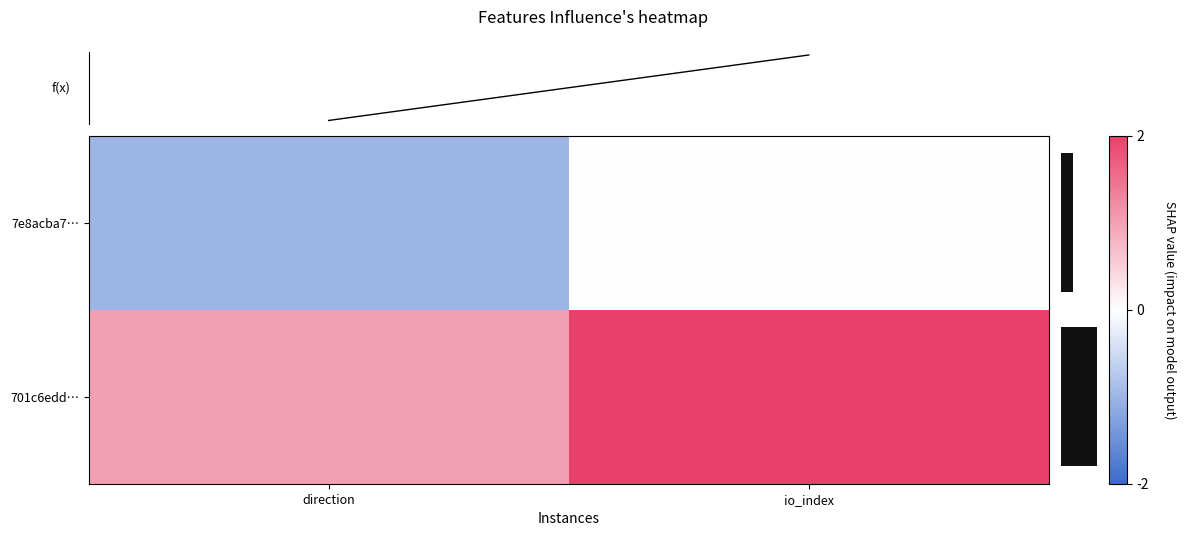

Reading left to right, what are all the values shown in this chart?

7e8acba7…: direction=-1	io_index=0
701c6edd…: direction=1	io_index=2